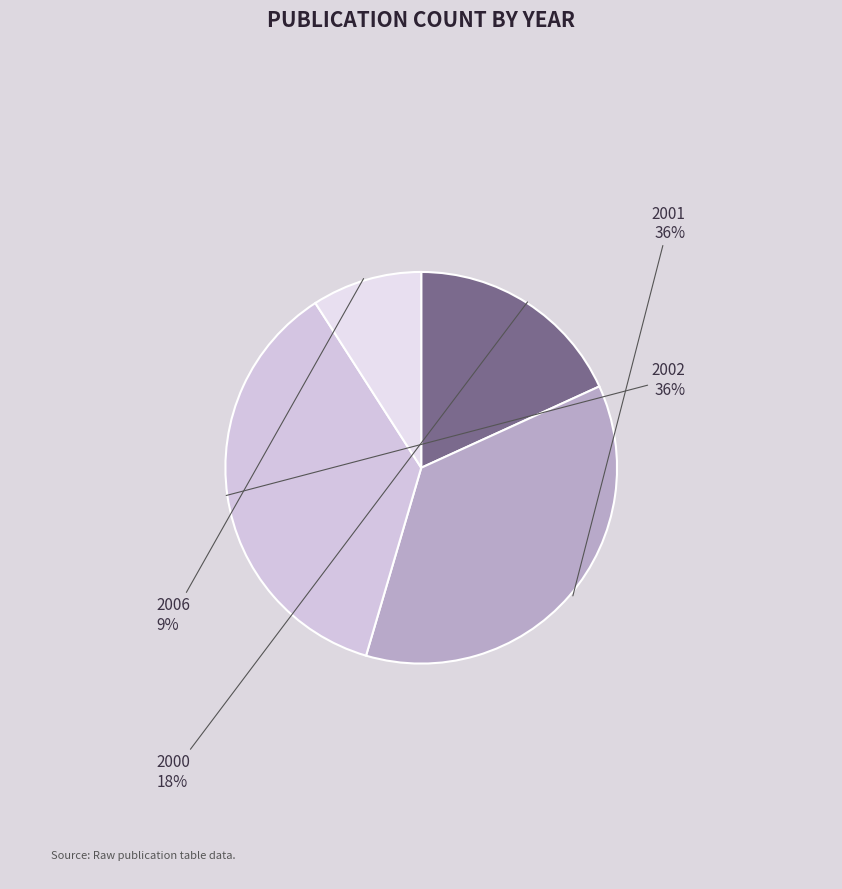

Combined, do 2001 and 2002 account for over 50%?

Yes